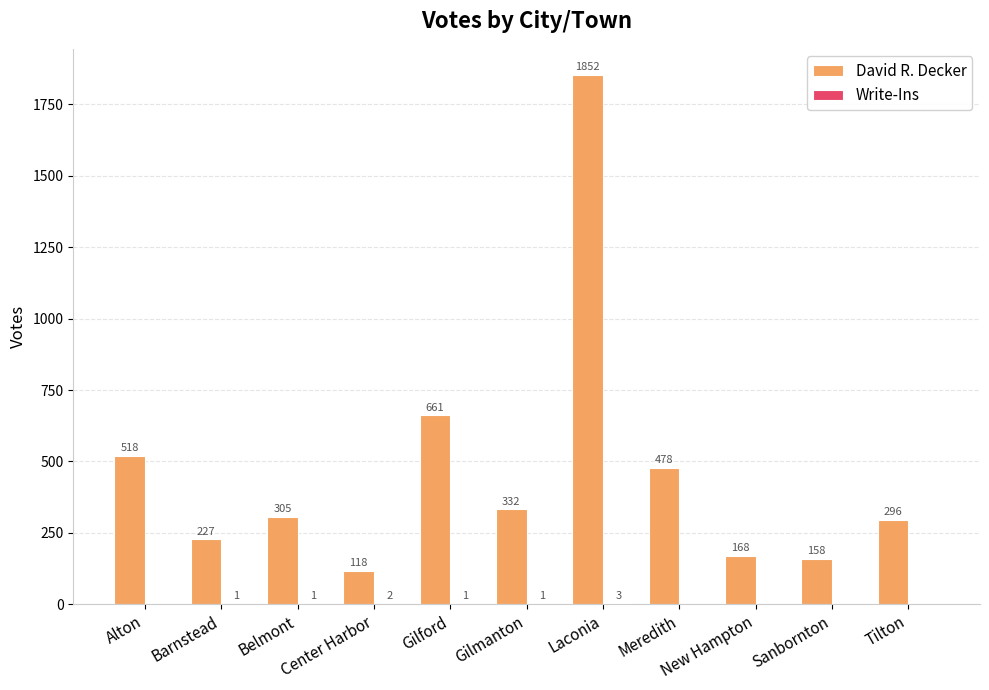

What is the sum of all David R. Decker values?

5113